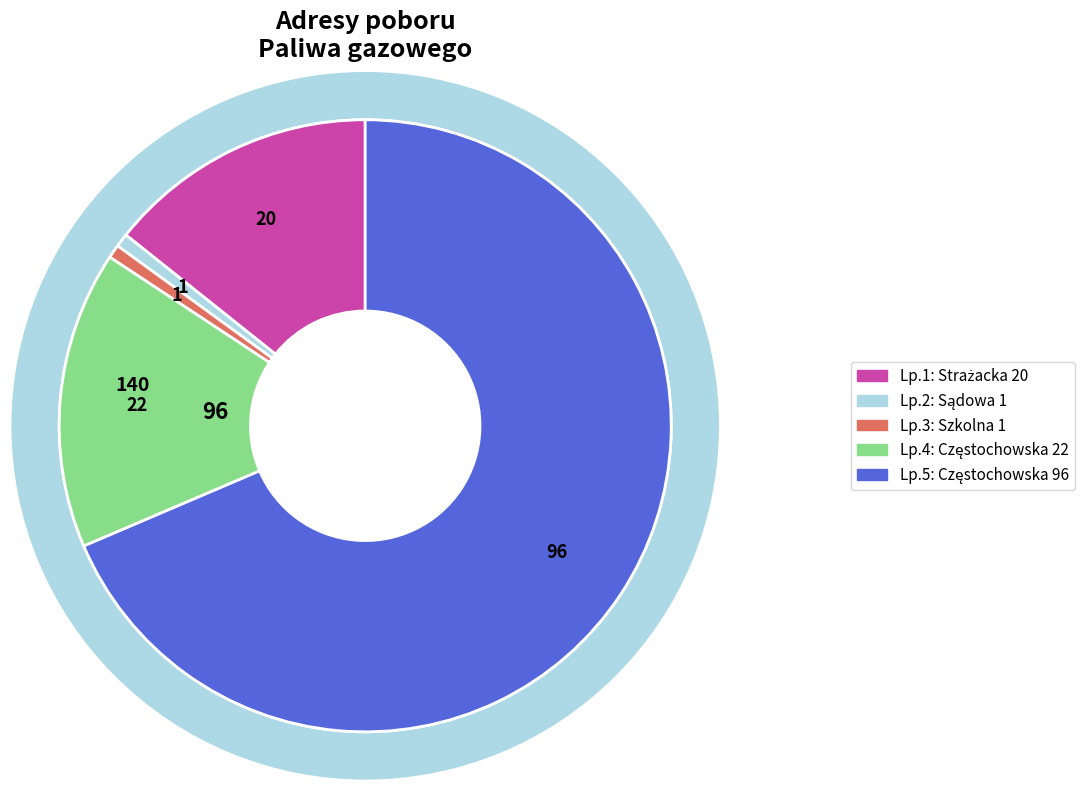

Does Częstochowska 22 account for over 50% of the chart?

No